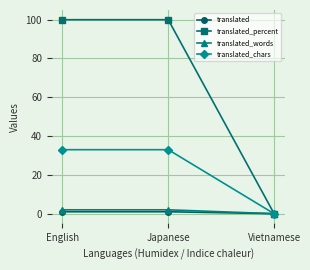

How many positive values does the translated_percent series have?

2